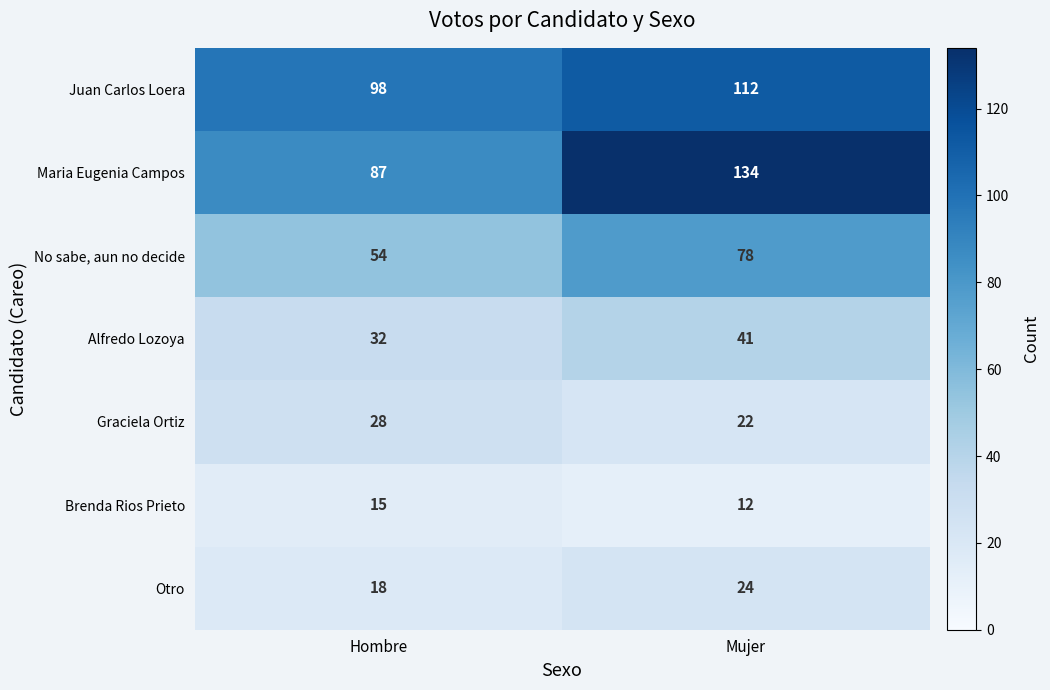

How many categories are shown in the chart?

2